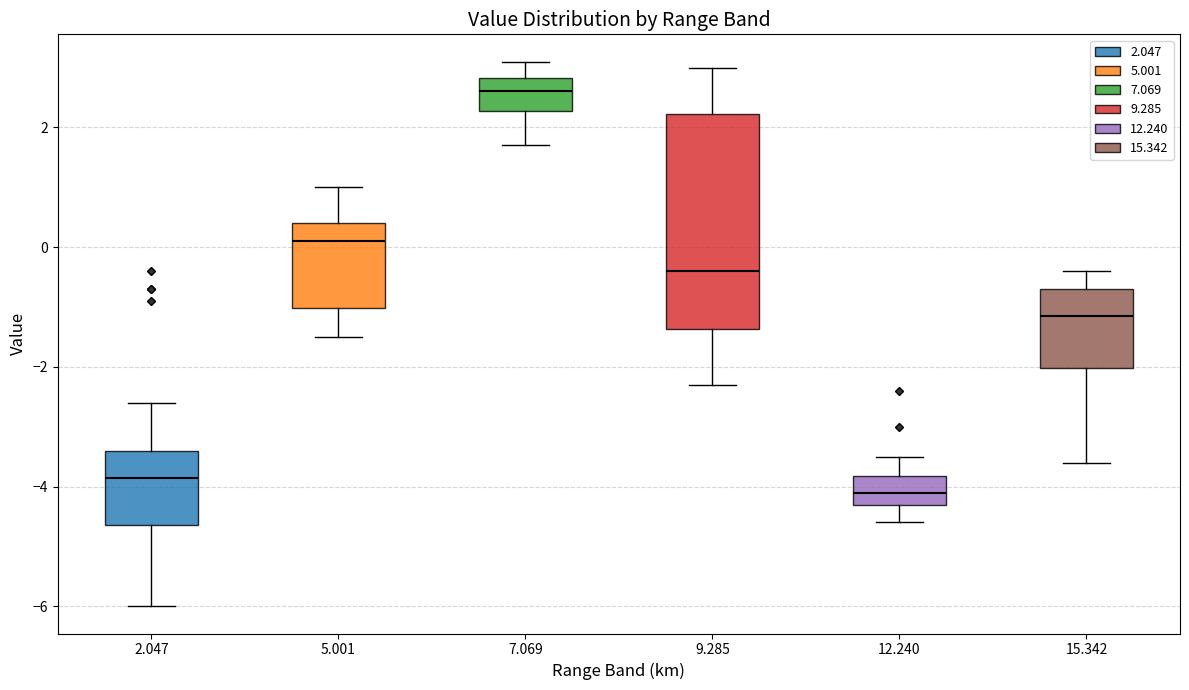

Reading left to right, transcribe this box plot: for each box, give where its median line is, the range the box spans, and where its two whiskers end, as read against the y-axis. The values are not printed on the chart, so give them approximately, as read against the axis.

2.047: median -3.8, box -4.6 to -3.4, whiskers -6.0 to -2.6
5.001: median 0.2, box -1.0 to 0.4, whiskers -1.4 to 1.0
7.069: median 2.6, box 2.2 to 2.8, whiskers 1.8 to 3.2
9.285: median -0.4, box -1.4 to 2.2, whiskers -2.2 to 3.0
12.240: median -4.0, box -4.2 to -3.8, whiskers -4.6 to -3.4
15.342: median -1.2, box -2.0 to -0.6, whiskers -3.6 to -0.4